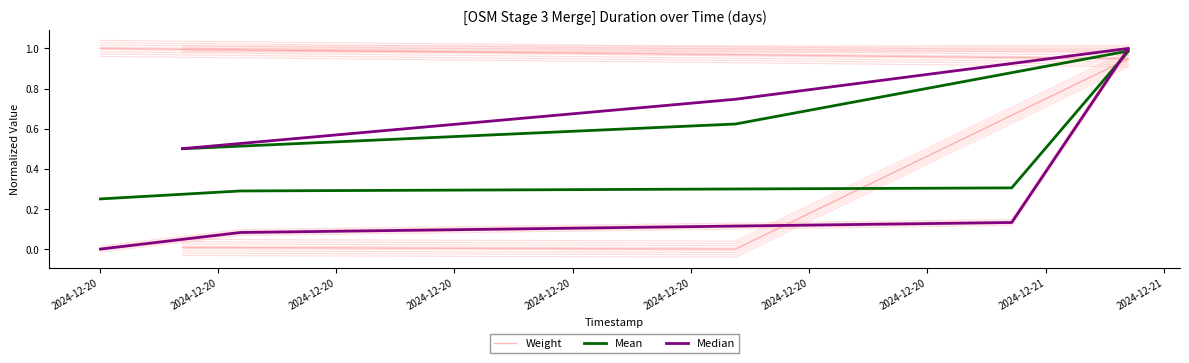

What is the average value of the Mean series?

0.5